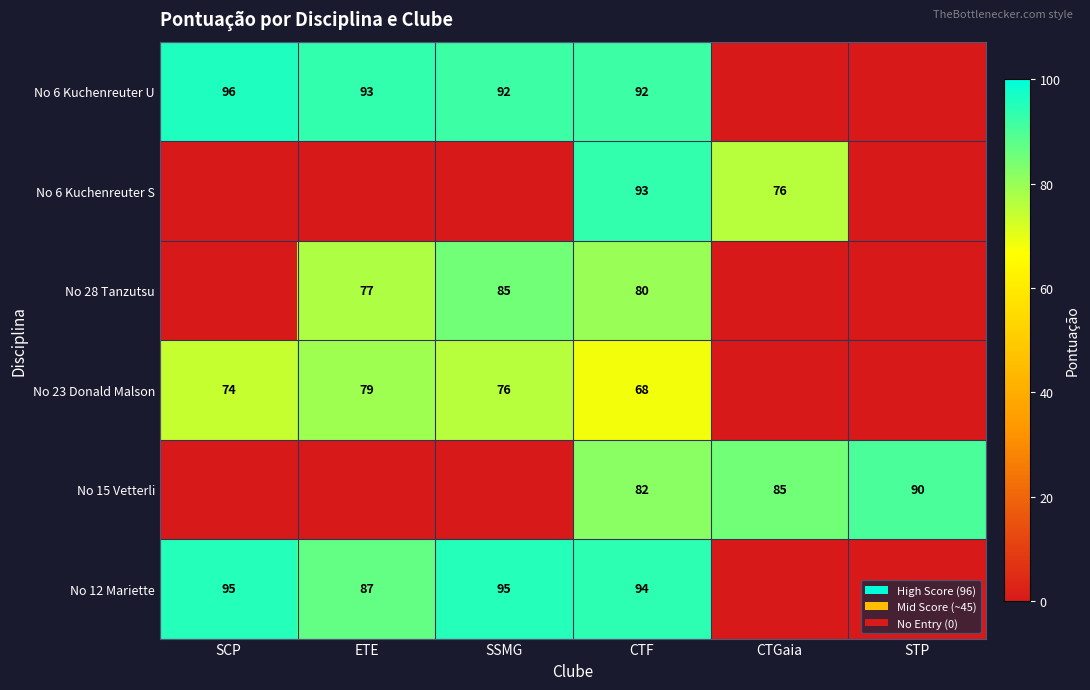

The value of No 6 Kuchenreuter U at ETE is 159. True or false?

False